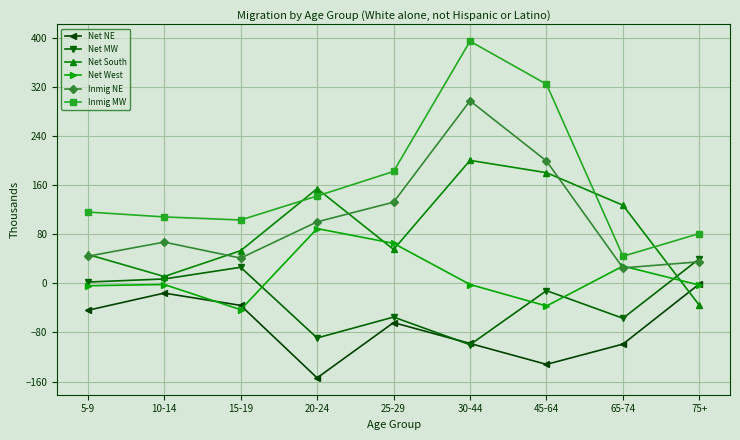

At how many categories does at least one series exceed 2?

9